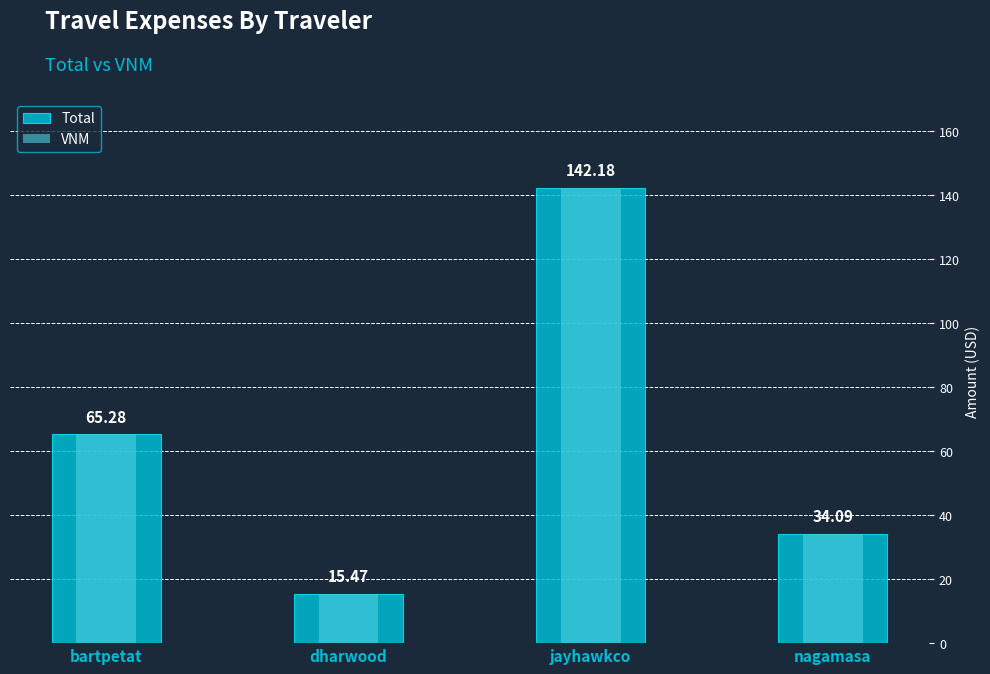

At which category is the sum across all series the highest?

jayhawkco